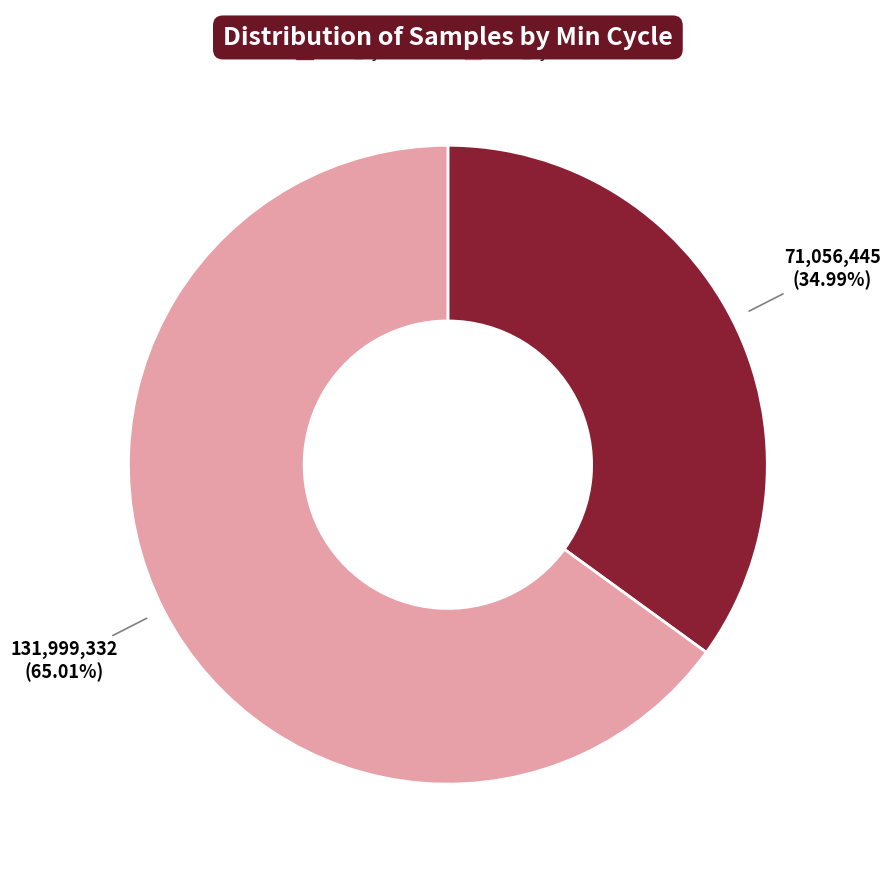

Which slice represents more than half of the pie?

Min_cycle=28